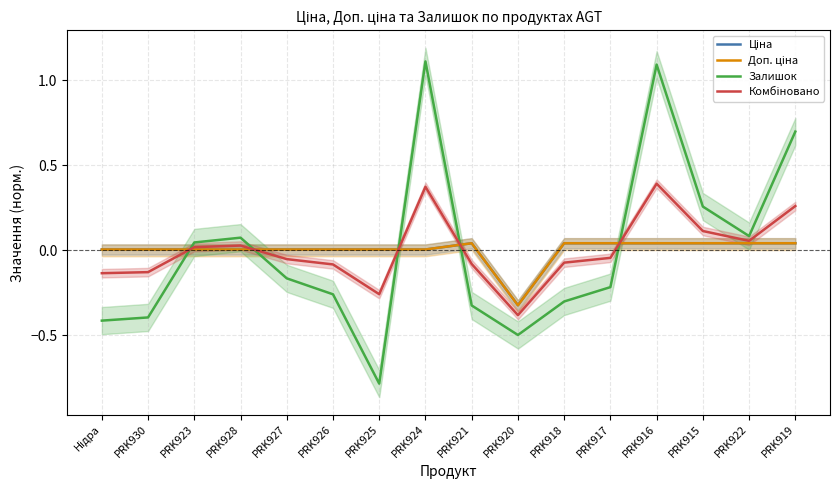

What are all the series names shown in the legend?

Ціна, Доп. ціна, Залишок, Комбіновано